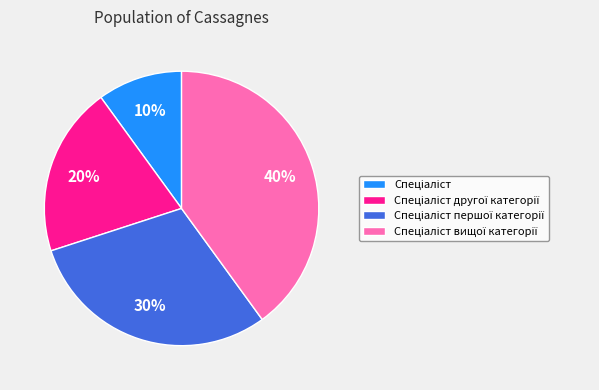

To the nearest percent, what is the difference between the largest and smallest slice percentages?

30%